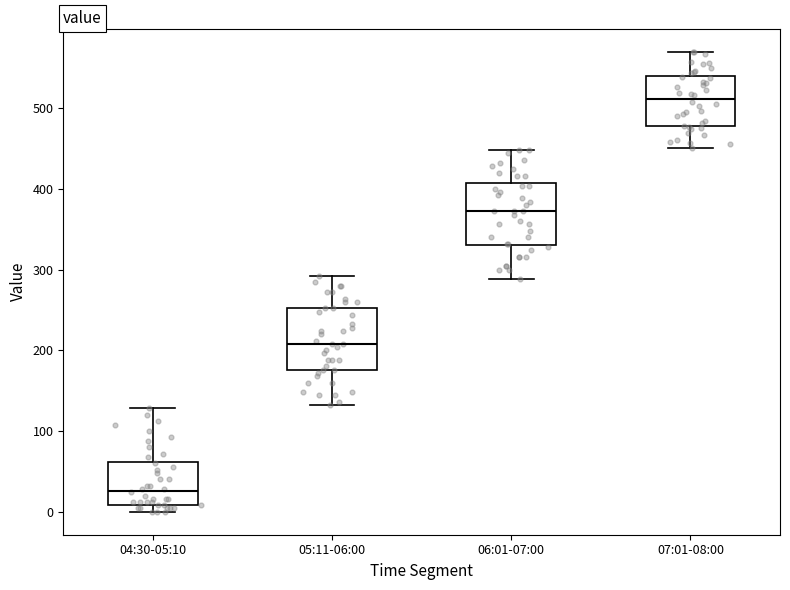

Which box has the lowest median line?

04:30-05:10